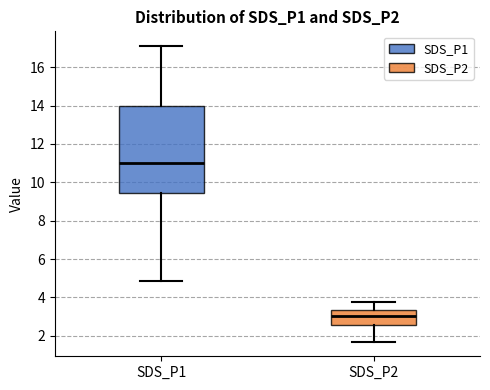

Where is the lower edge of the box for SDS_P1 on the y-axis? The values are not printed on the chart, so give them approximately, as read against the axis.

9.4